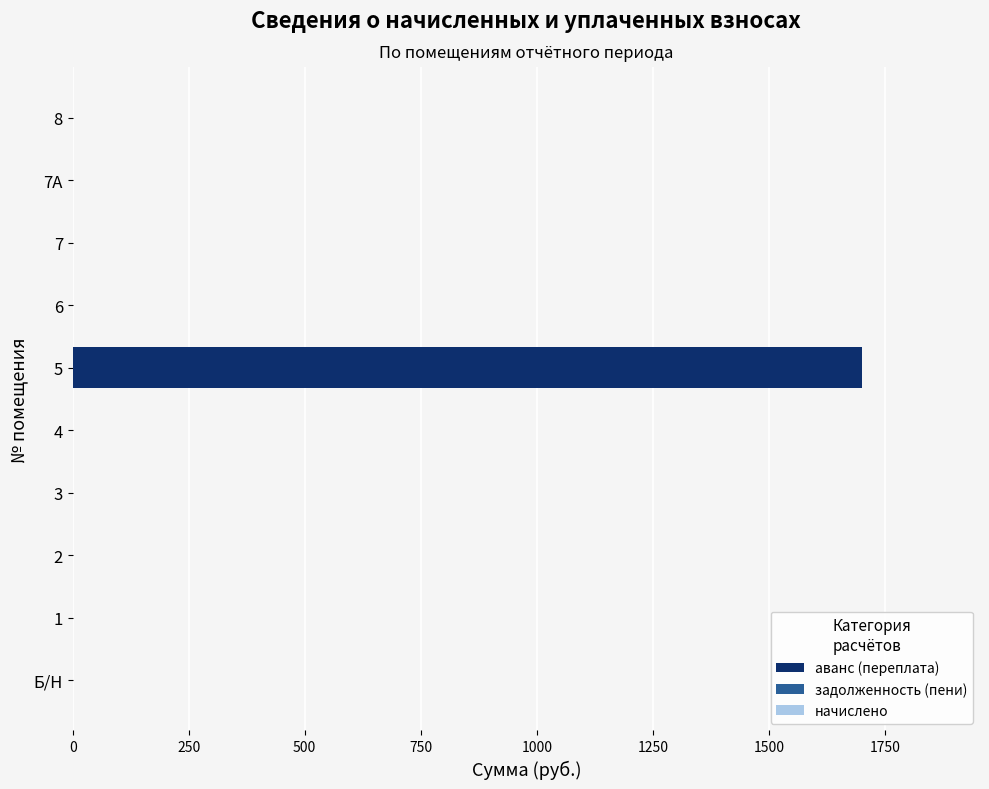

What is the maximum value shown in the chart?

1700